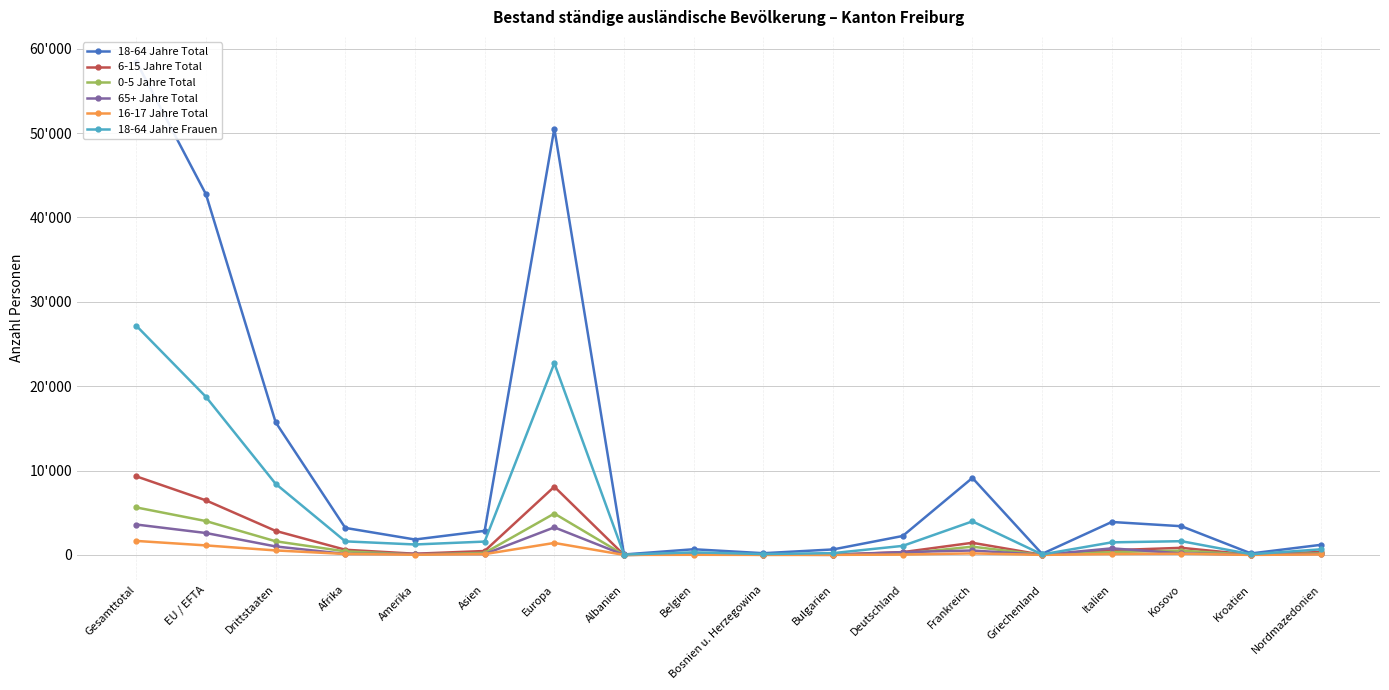

What position from the right is Frankreich?

6